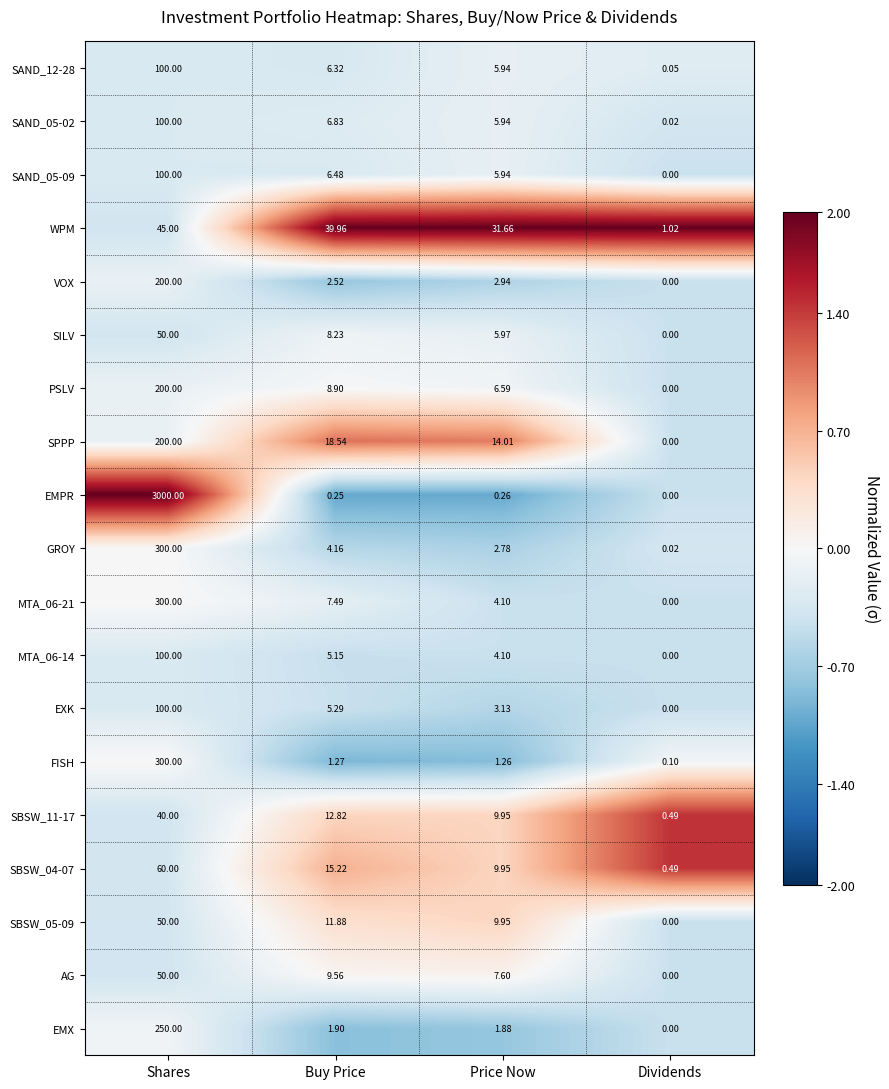

At which category is the sum across all series the highest?

Shares